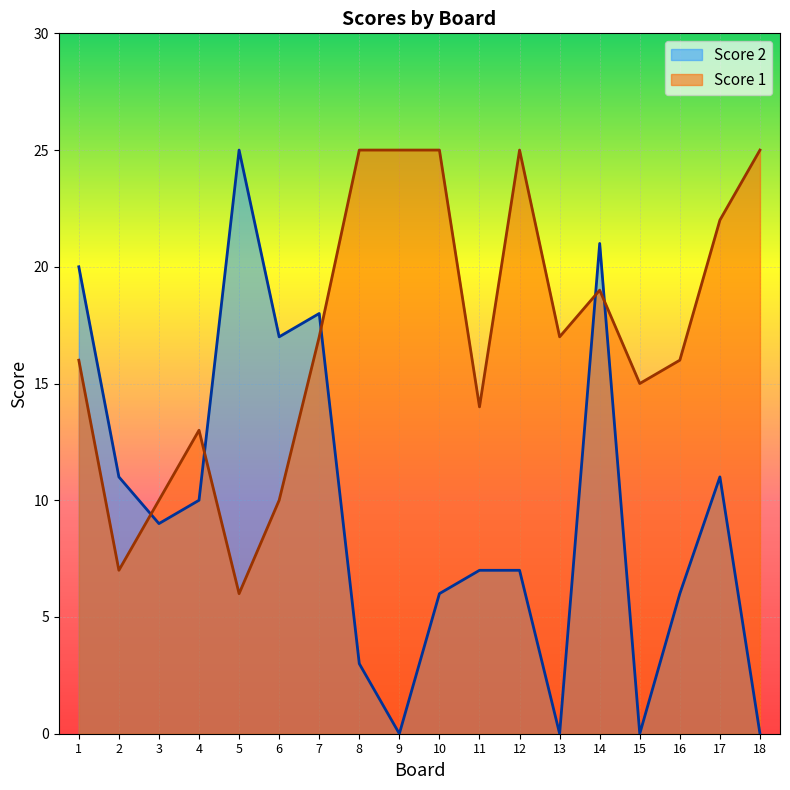

How many values in the Score 1 series exceed 17?

7